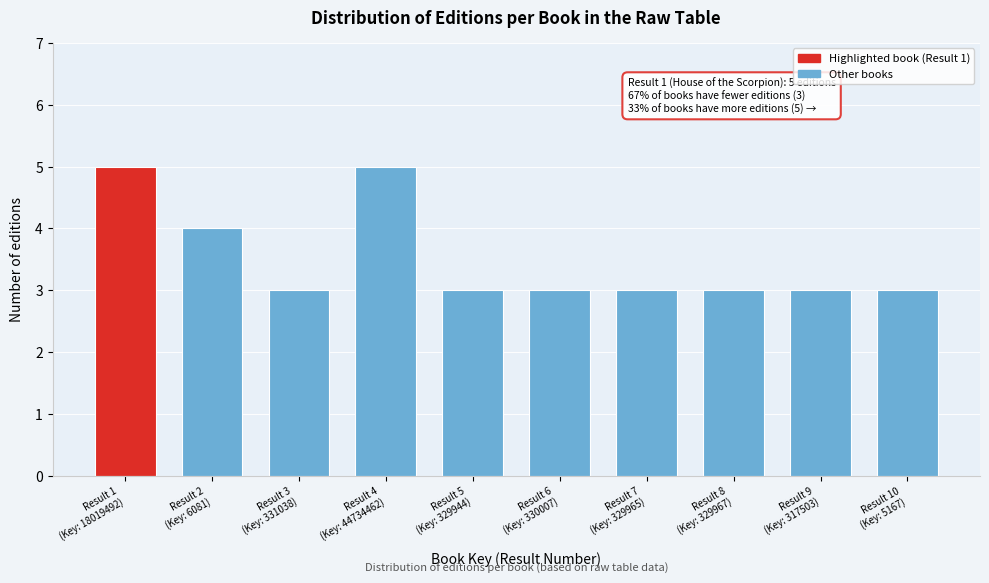

Reading left to right, transcribe all the data shown in this chart.

5	4	3	5	3	3	3	3	3	3